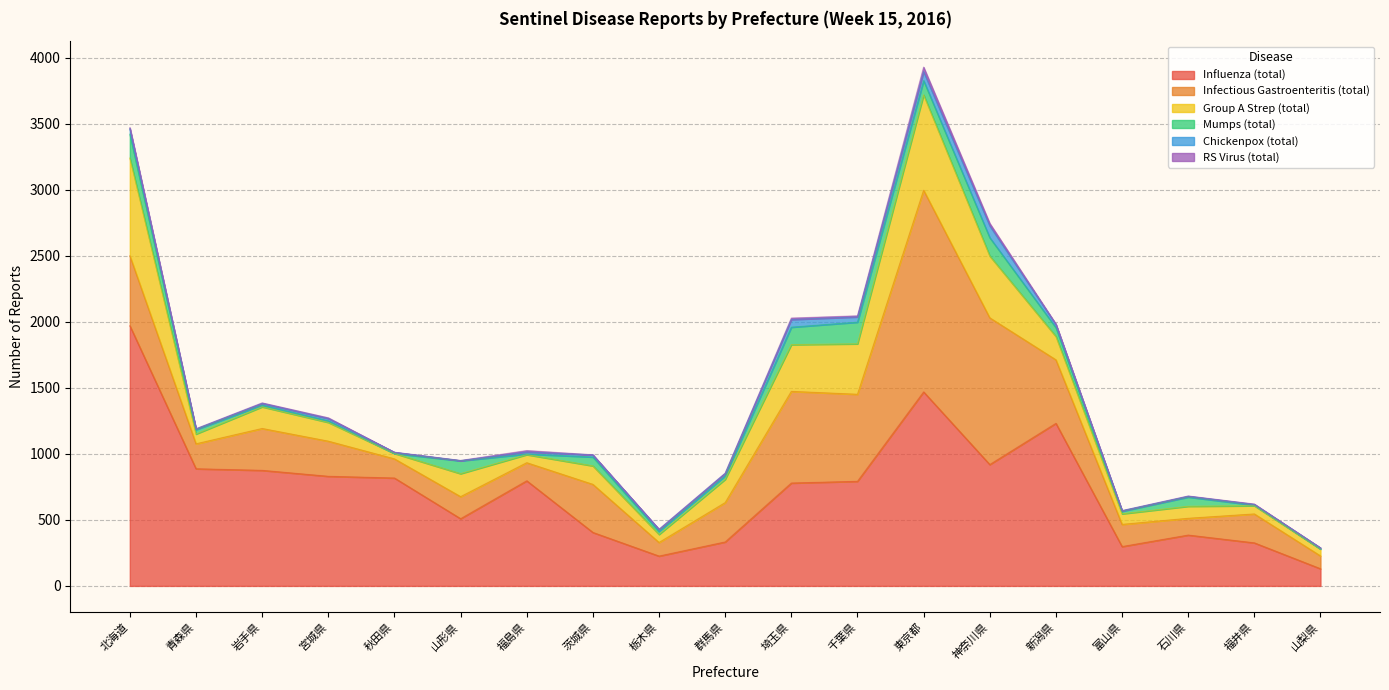

How many positive values does the RS Virus (total) series have?

15